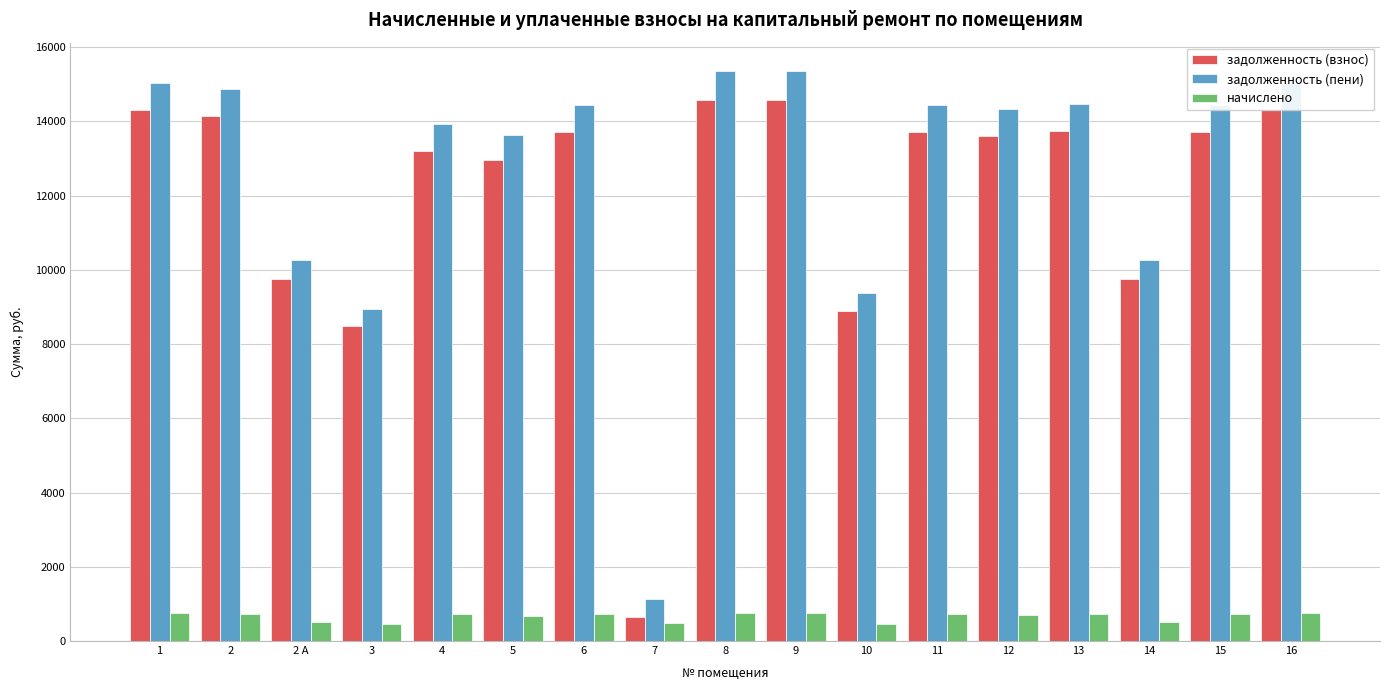

True or false: задолженность (взнос) has a value of 8181.3 at 9.

False